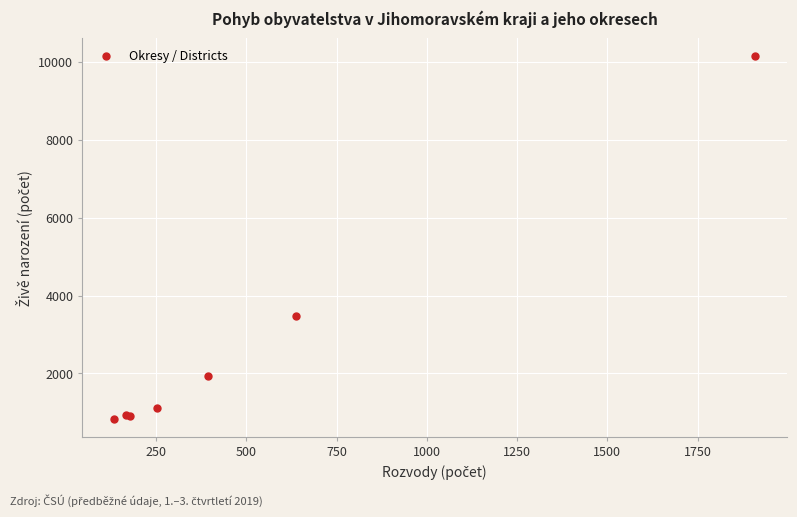

What Y value in the scatter plot is closest to 5486?

3465